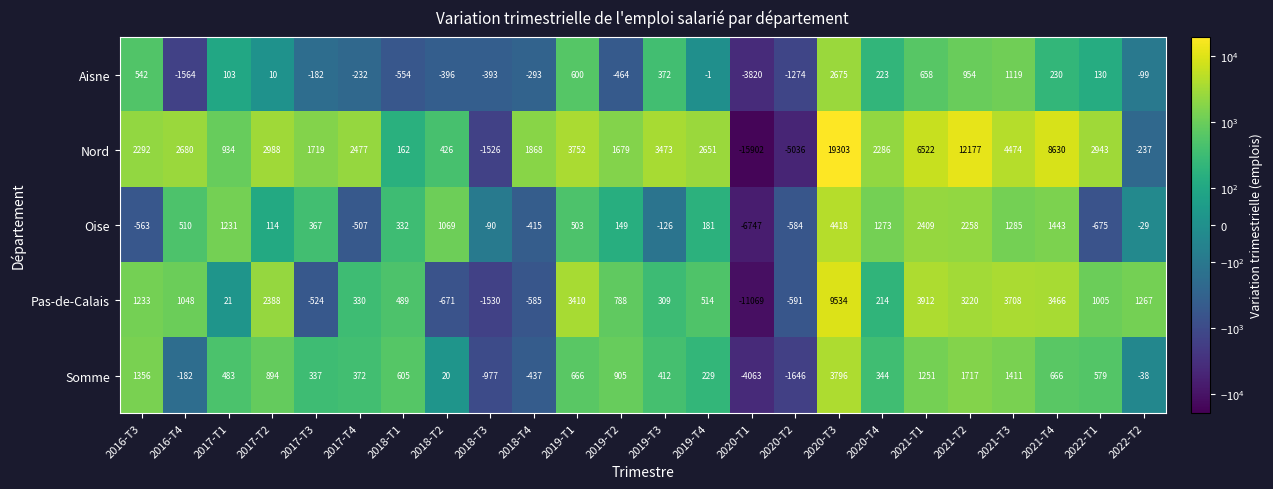

Which label corresponds to the largest value in the chart?

2020-T3